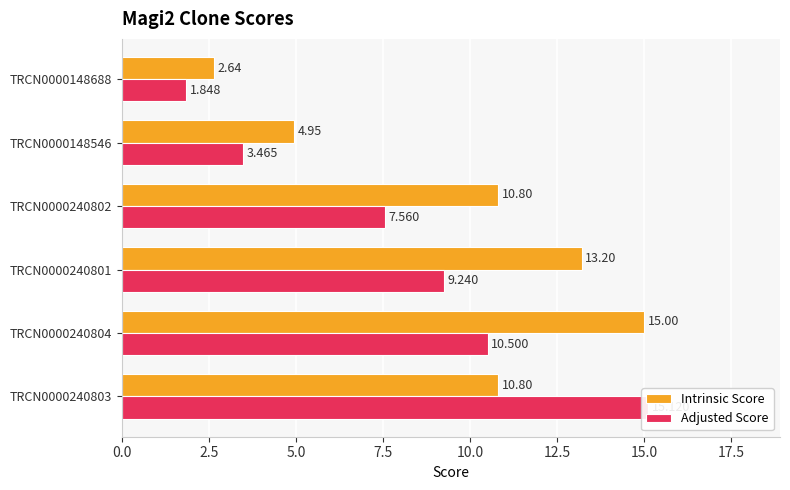

What is the difference between the Adjusted Score values at TRCN0000240802 and TRCN0000240803?

7.6